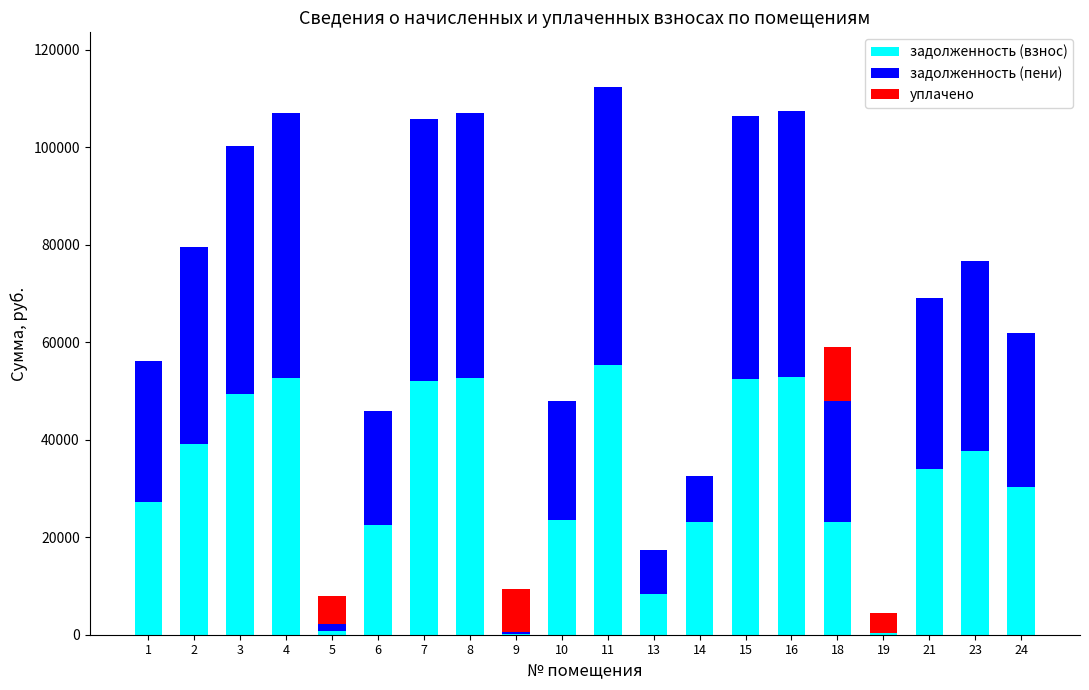

The value of задолженность (взнос) at 2 is 17751.1. True or false?

False